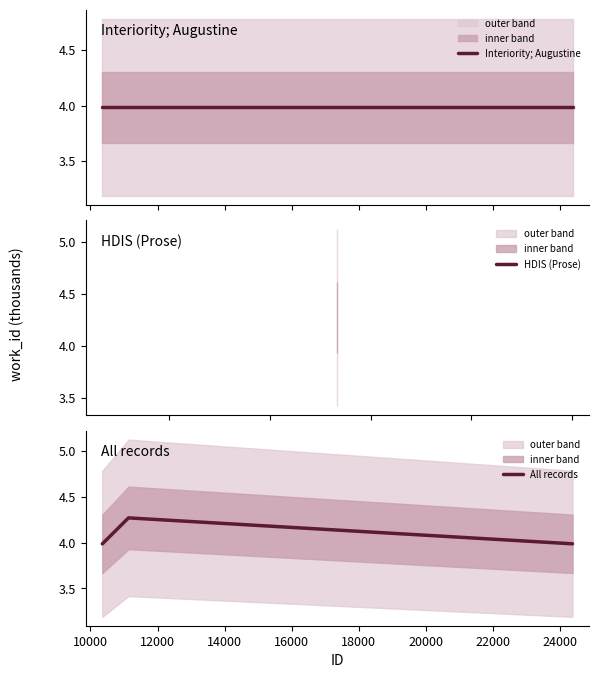

At which category does the chart reach its peak across all series?

11134